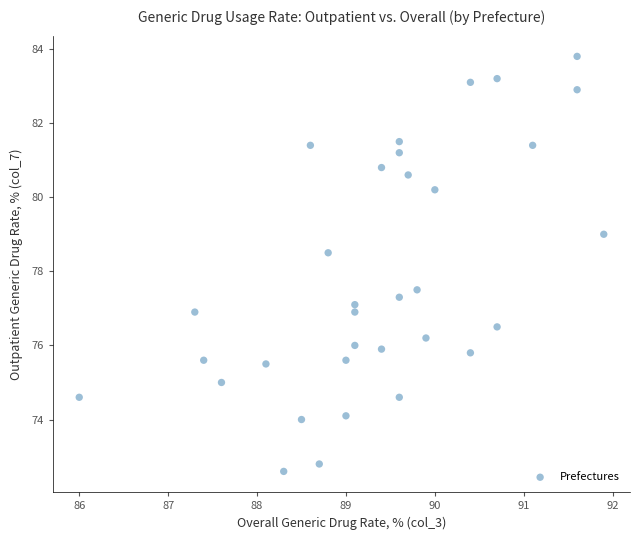

What is the range of X values (max minus min)?

5.9